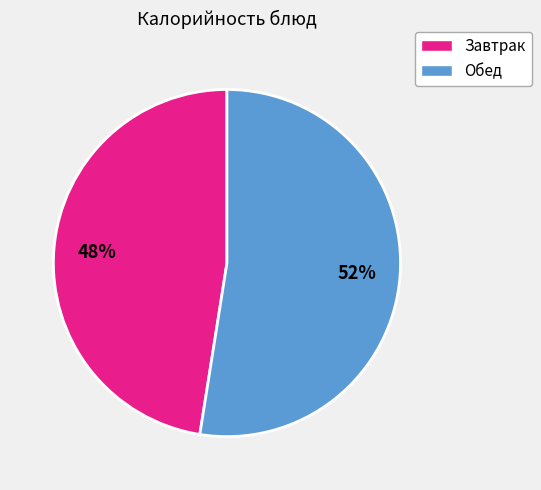

Is there any slice that represents more than half of the pie?

Yes